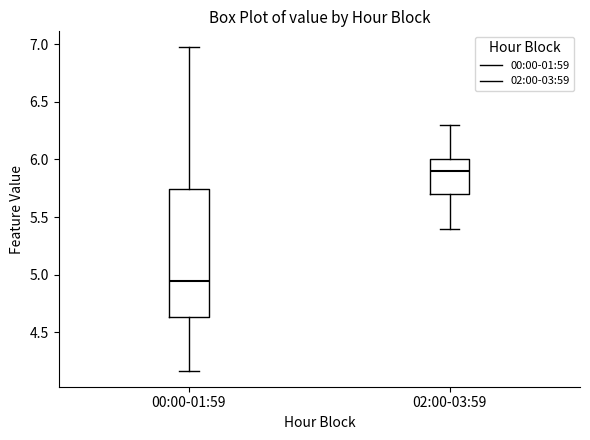

Which box's median line is the lowest?

00:00-01:59